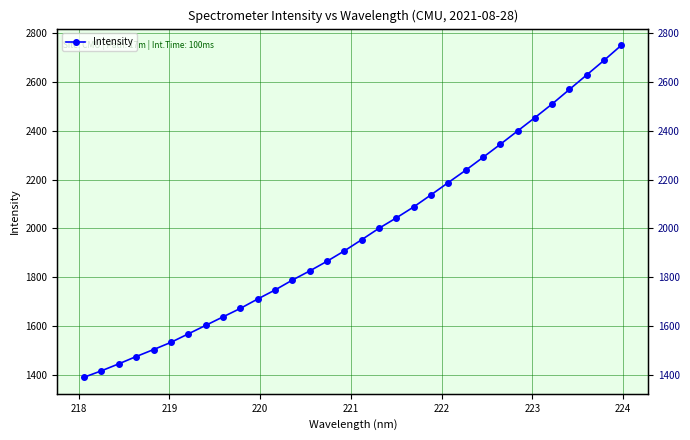

What is the difference between the second highest and second lowest values?

1272.0